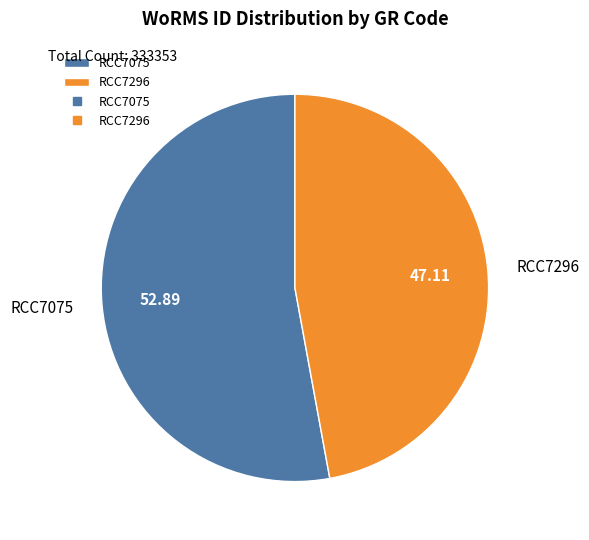

Approximately how many times larger is the value at RCC7296 compared to RCC7075?

0.9